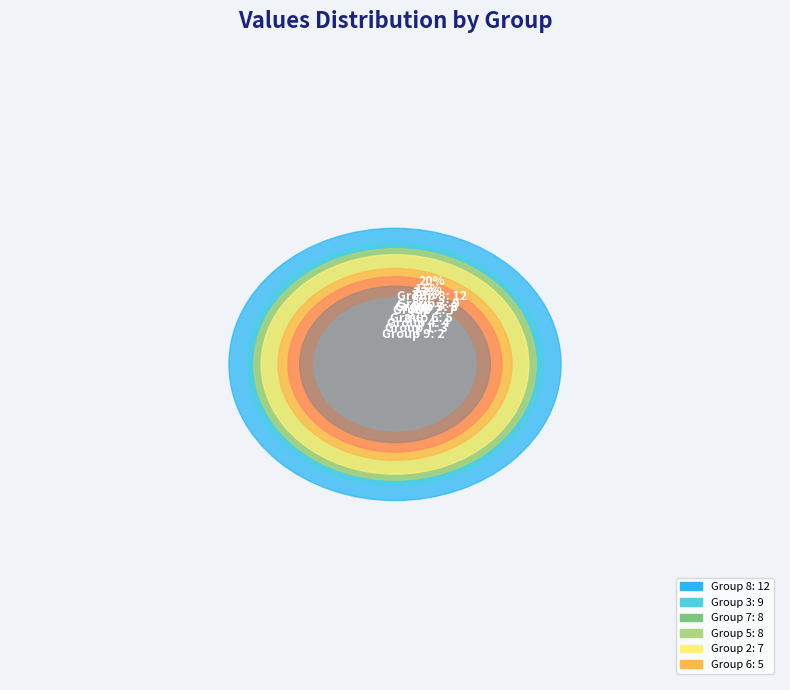

Is there a majority slice in this chart?

No